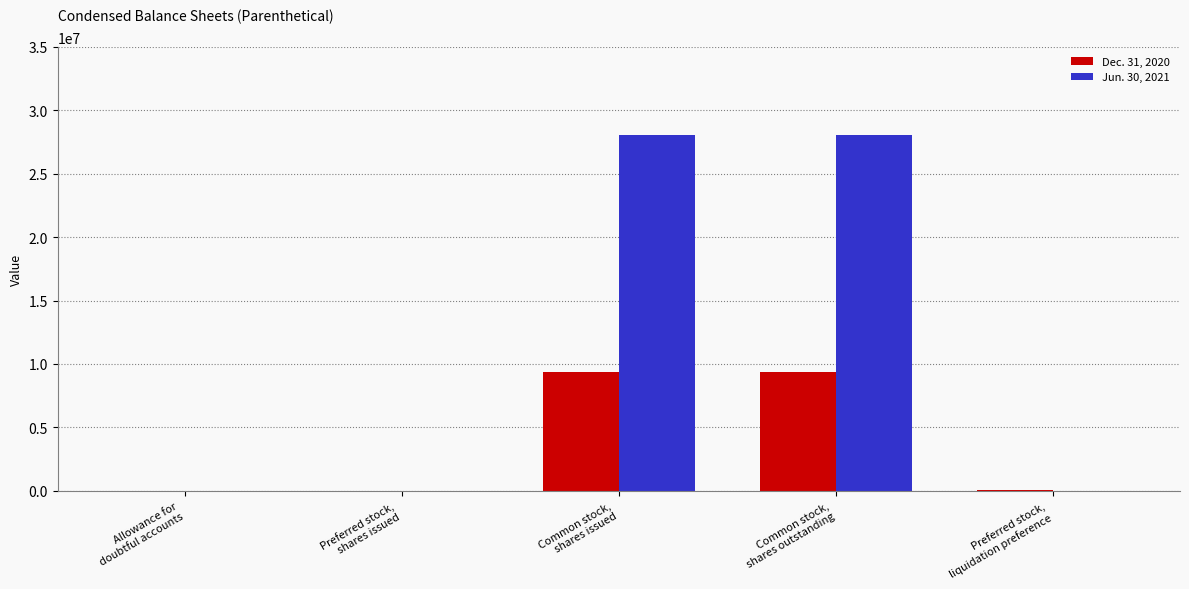

What is the average value of the Dec. 31, 2020 series?

3745159